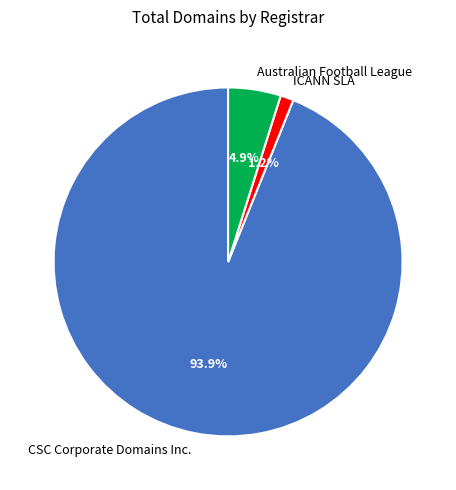

To the nearest percent, what is the combined percentage of Australian Football League and CSC Corporate Domains Inc.?

99%